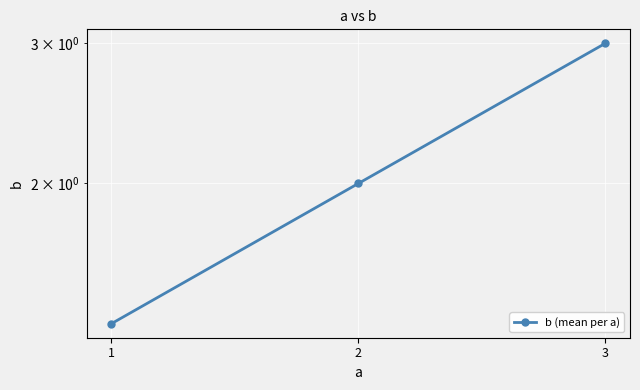

How many lines are shown in the chart?

1